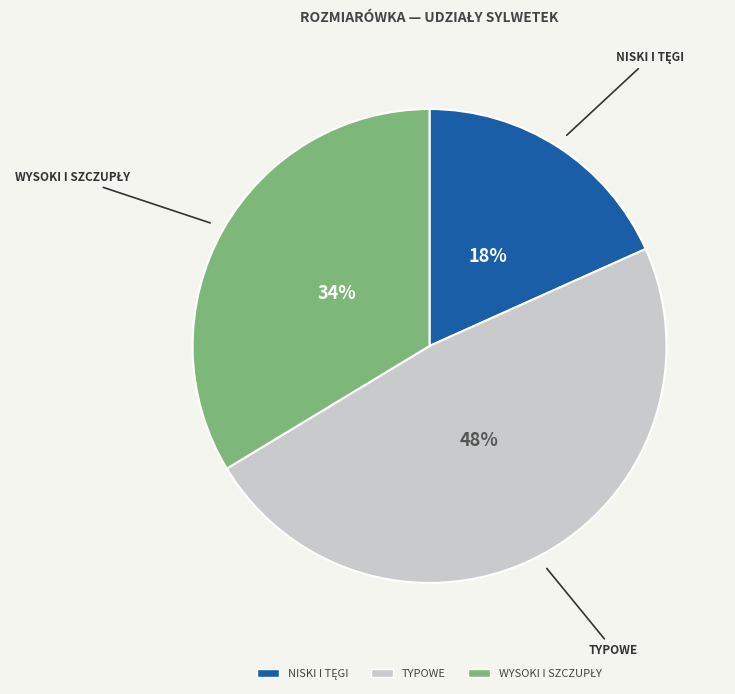

To the nearest percent, what is the average slice percentage?

33%